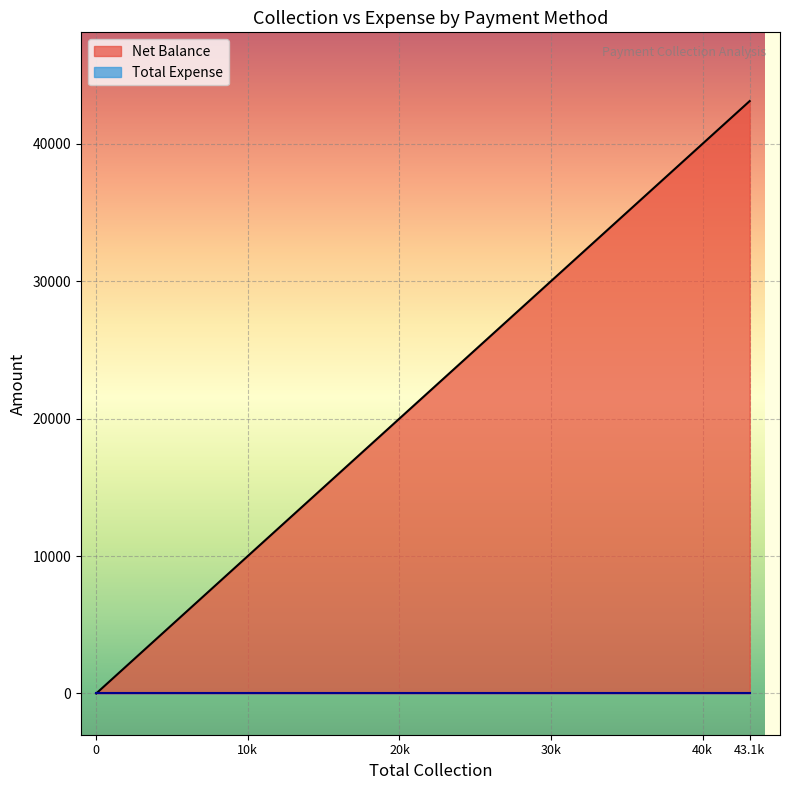

Rank the series by their average value, from highest to lowest.

Net Balance, Total Expense